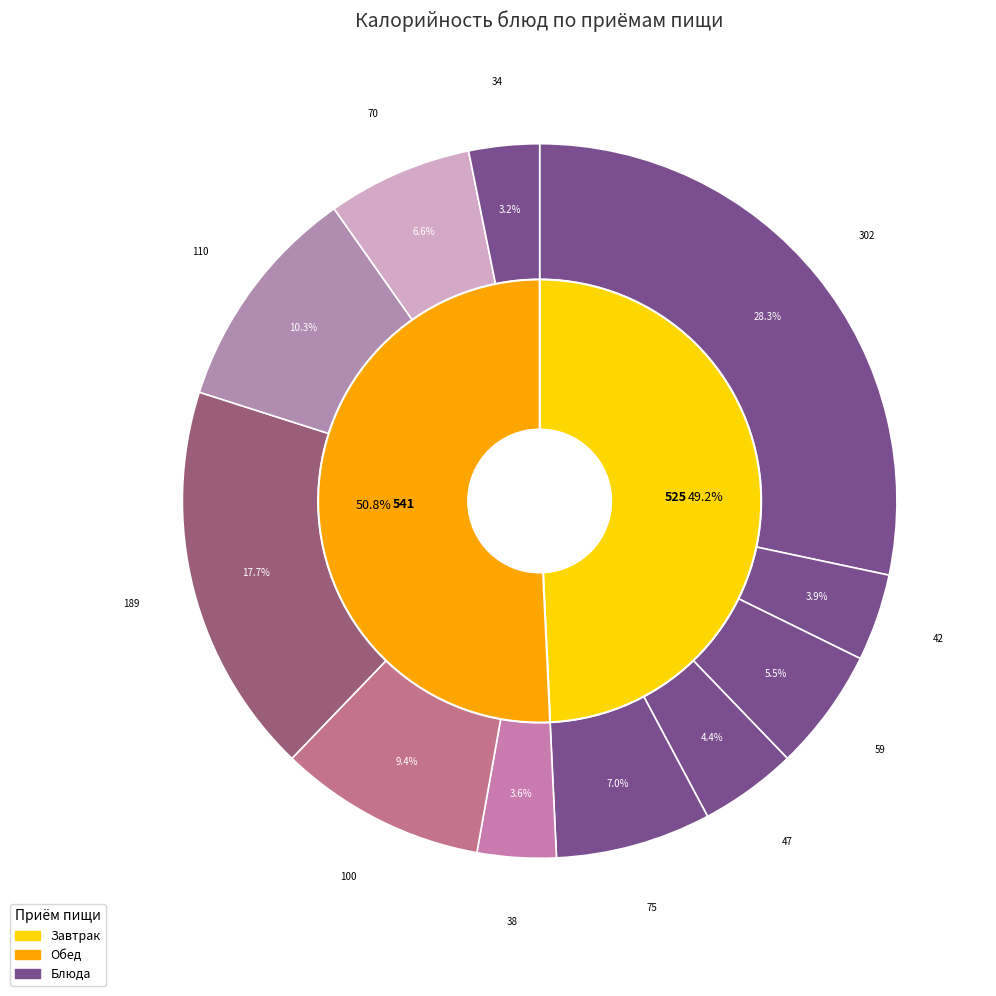

True or false: Хлеб пшеничный (завтрак) accounts for 6% of the total.

True